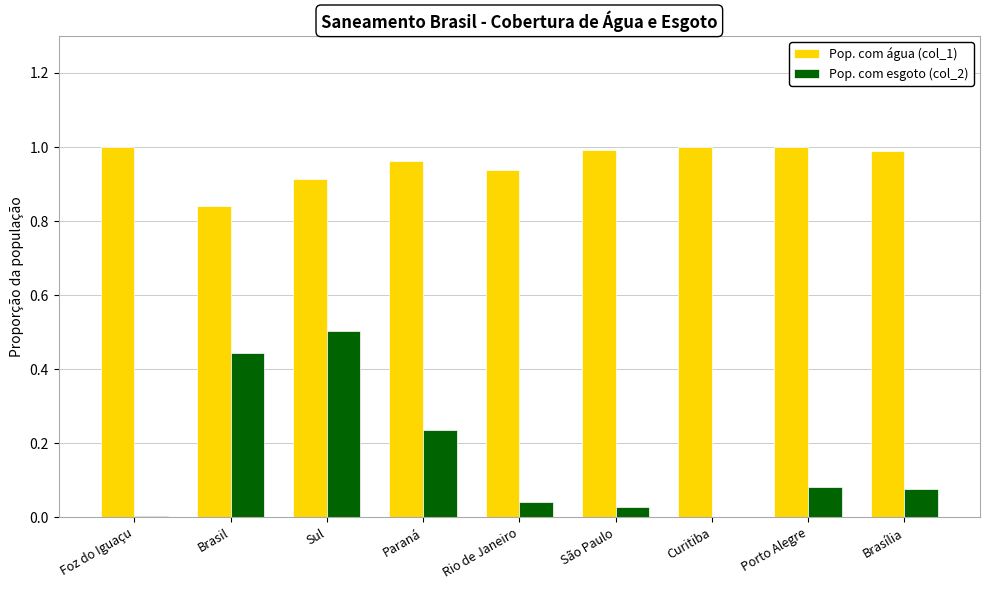

What is the maximum value for Pop. com esgoto (col_2)?

0.5